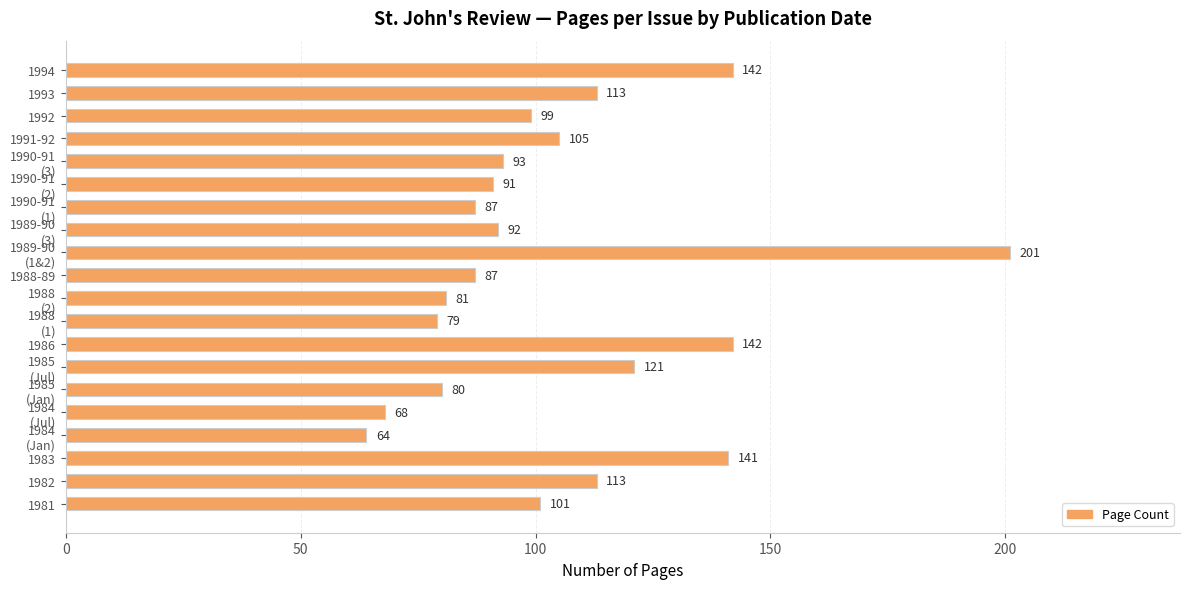

True or false: the data shows 141 at 1983.

True